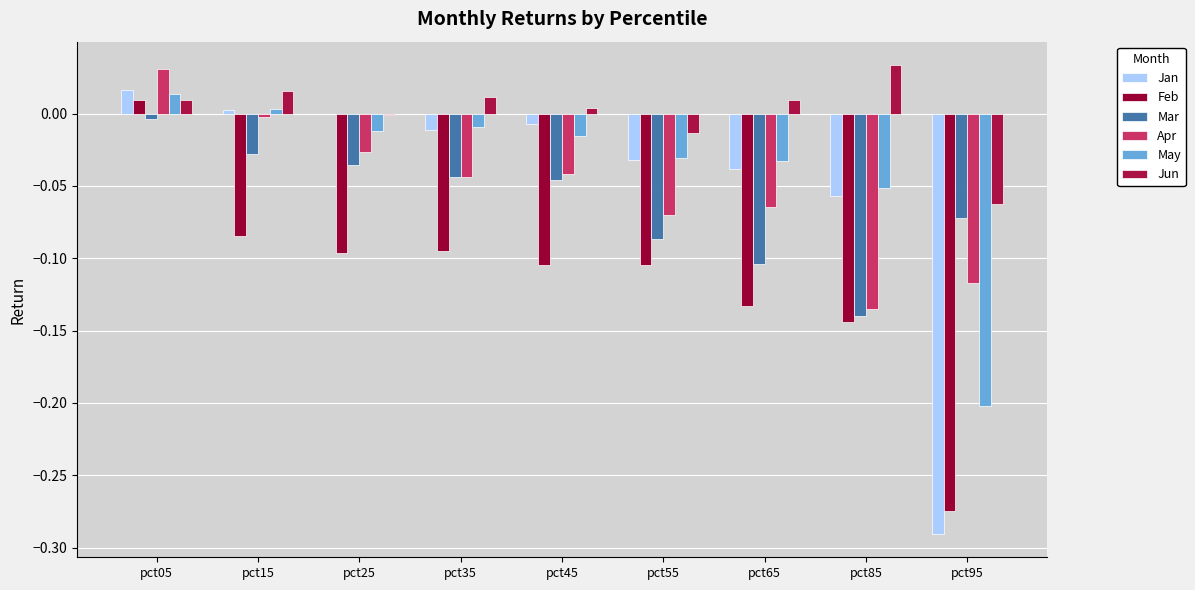

Rank the series by their maximum value, from lowest to highest.

Mar, Feb, May, Jan, Apr, Jun